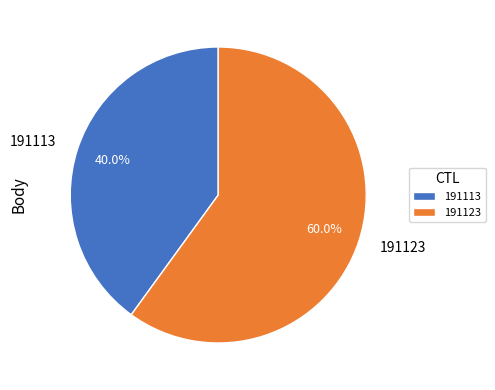

What is the ratio of the value at 191123 to the value at 191113?

1.5